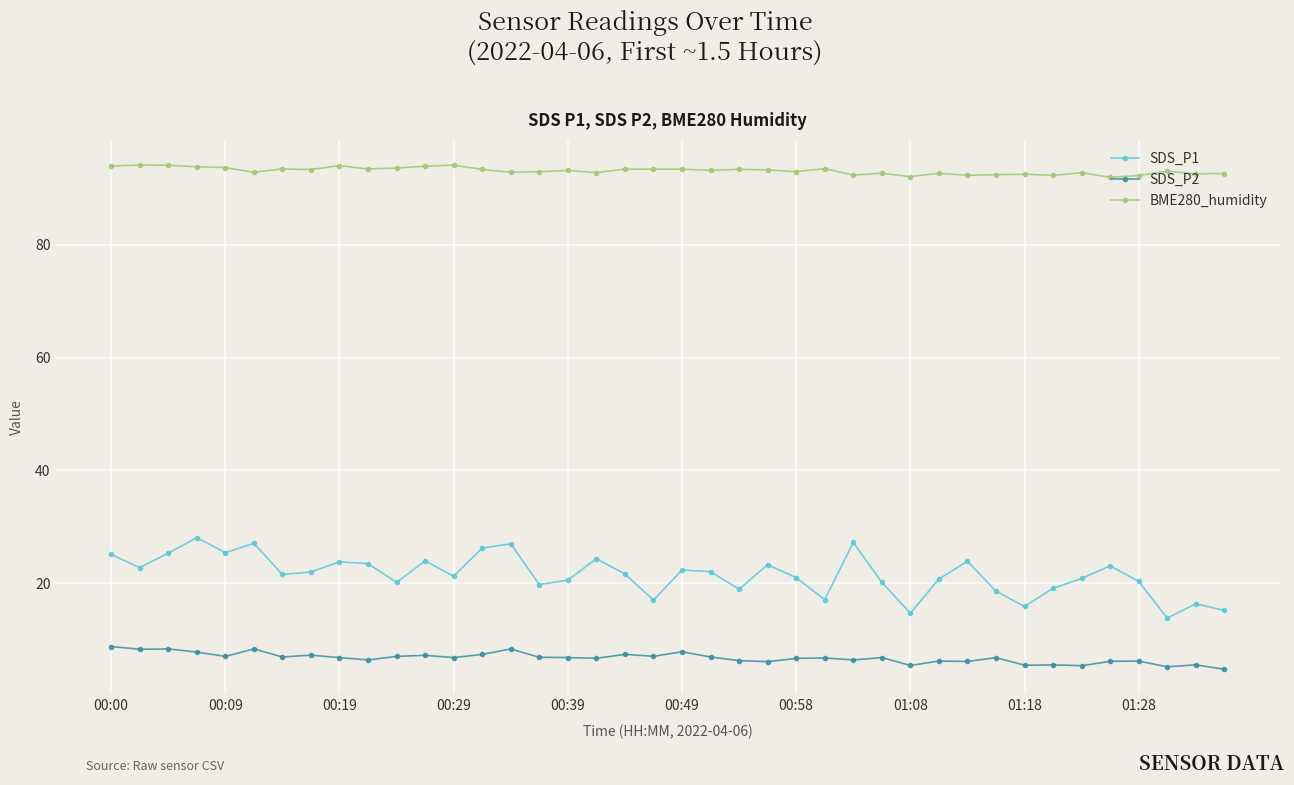

What is the average value of the SDS_P2 series?

6.8